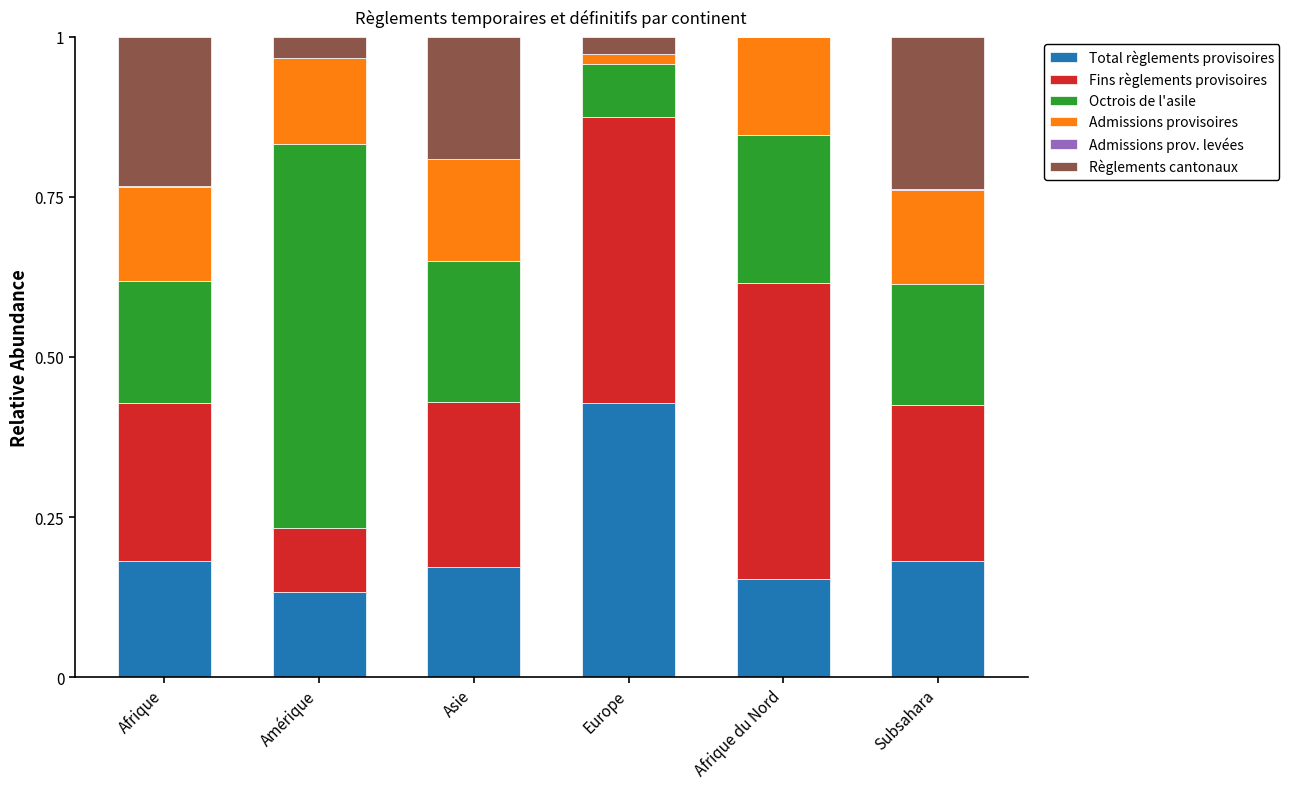

At how many categories does at least one series exceed 0?

6